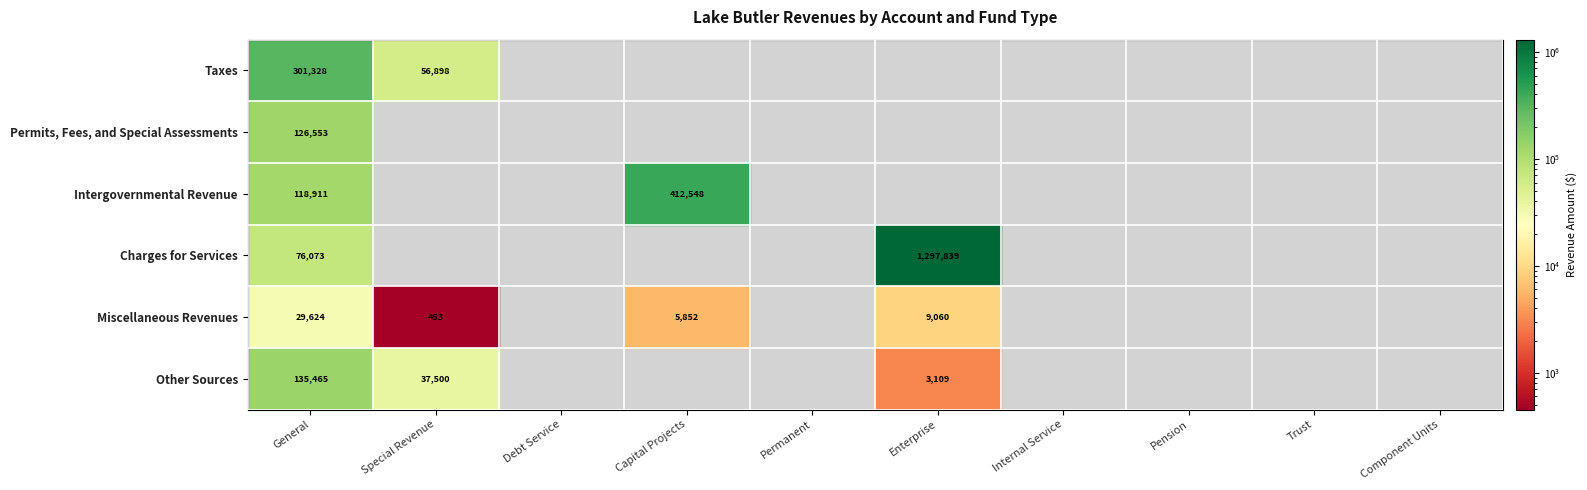

At General, list the series in order from smallest to largest.

Miscellaneous Revenues, Charges for Services, Intergovernmental Revenue, Permits, Fees, and Special Assessments, Other Sources, Taxes